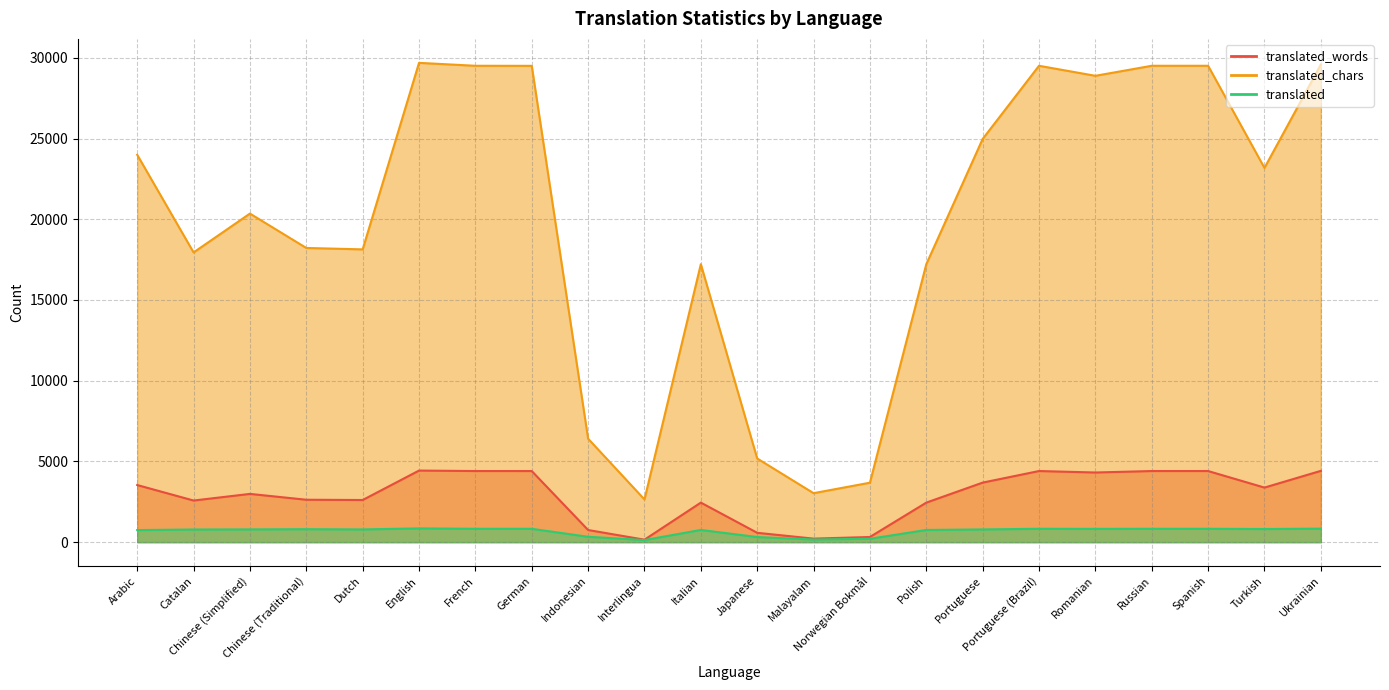

True or false: translated_chars and translated_words cross at least once.

False